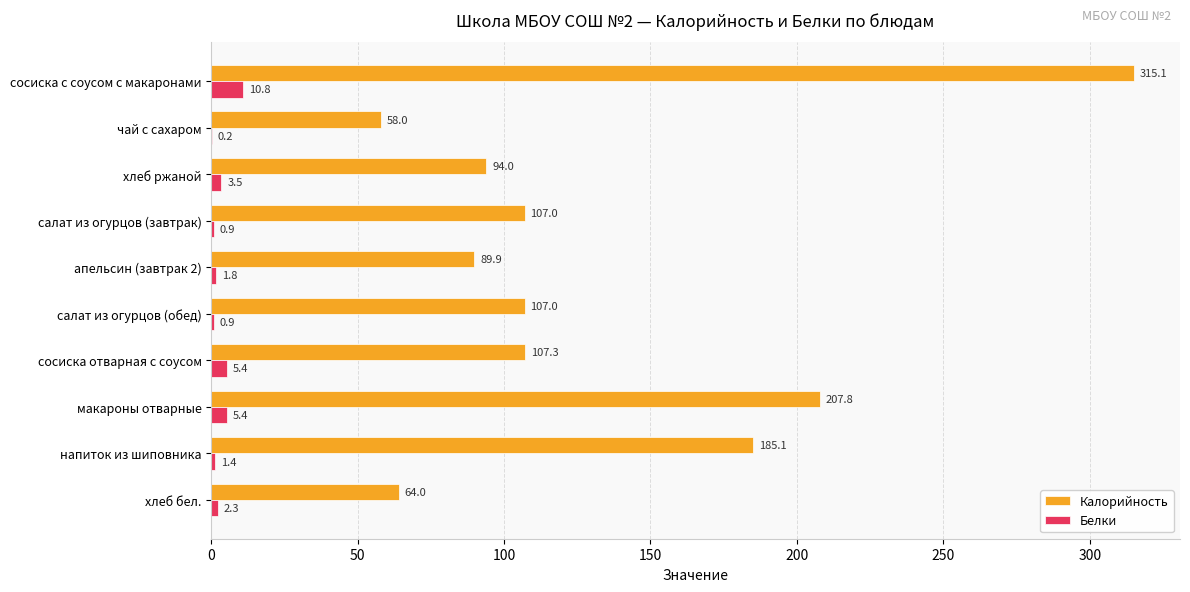

What value does the Калорийность series have at салат из огурцов (завтрак)?

107.0